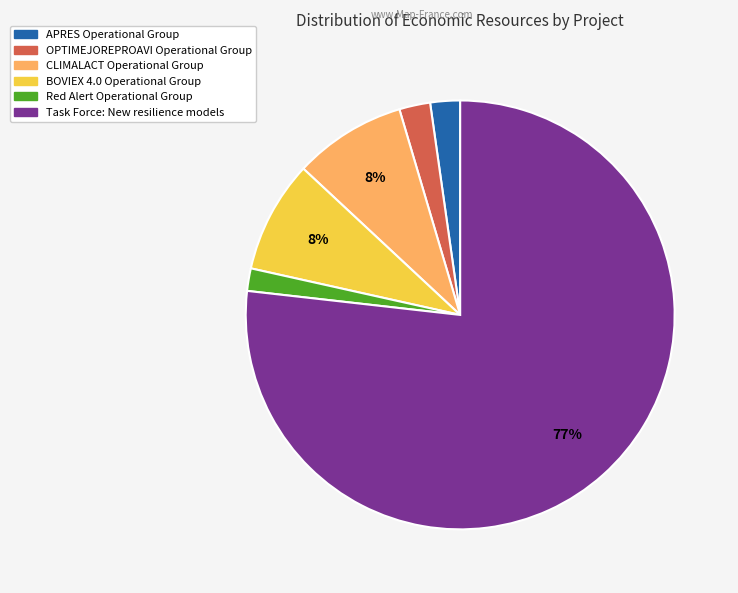

How many segments does this pie chart have?

6